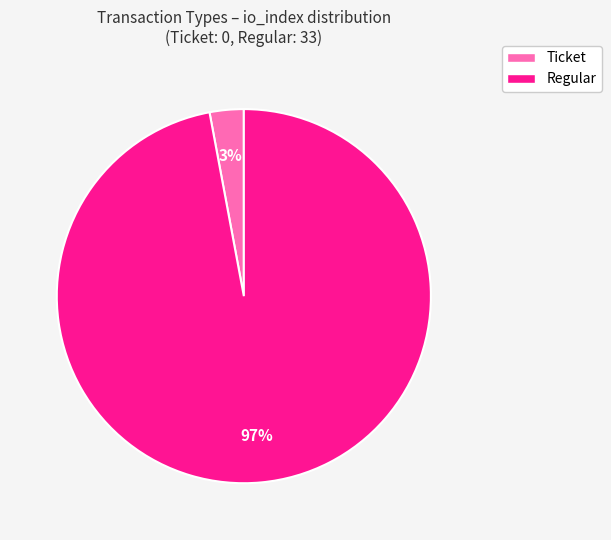

How many segments does this pie chart have?

2